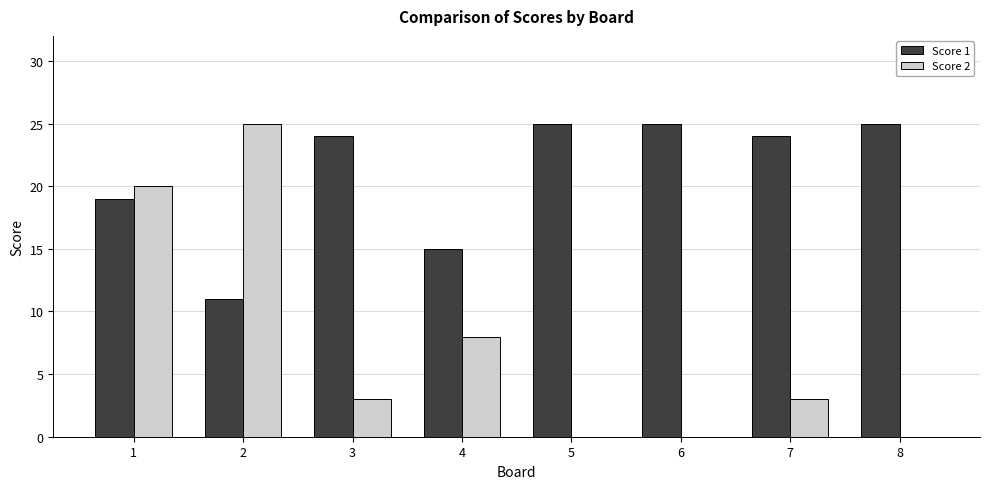

What is the difference between the Score 1 values at 1 and 4?

4